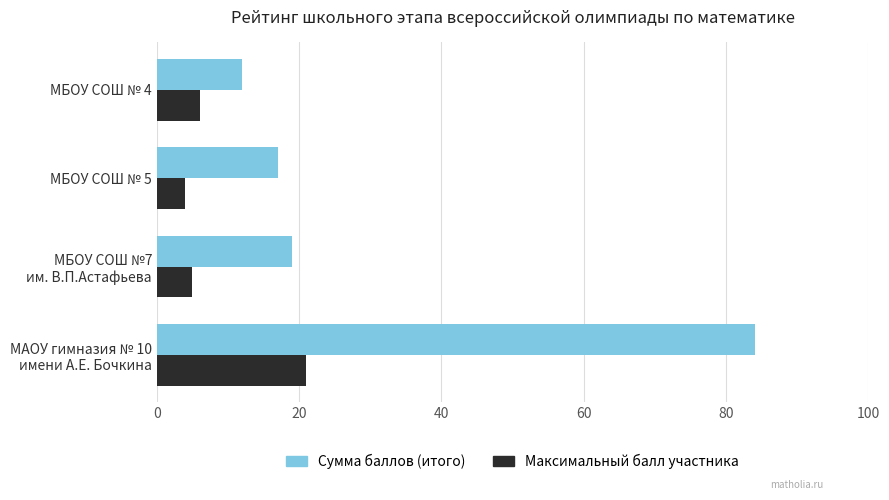

What is the minimum value shown in the chart?

4